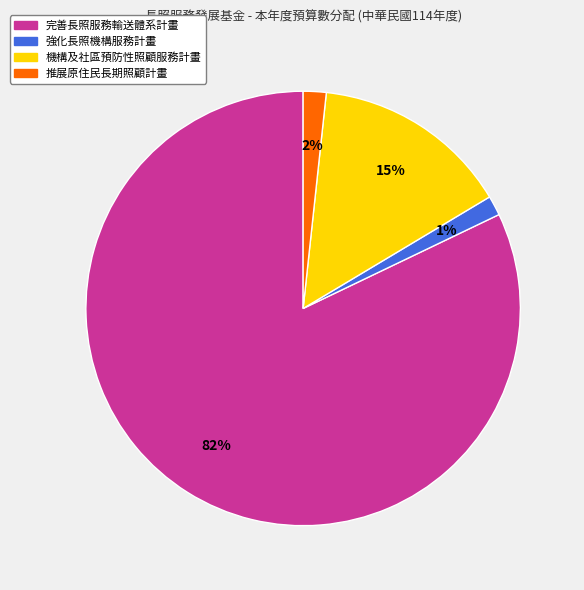

To the nearest percent, what is the difference between the largest and smallest slice percentages?

81%